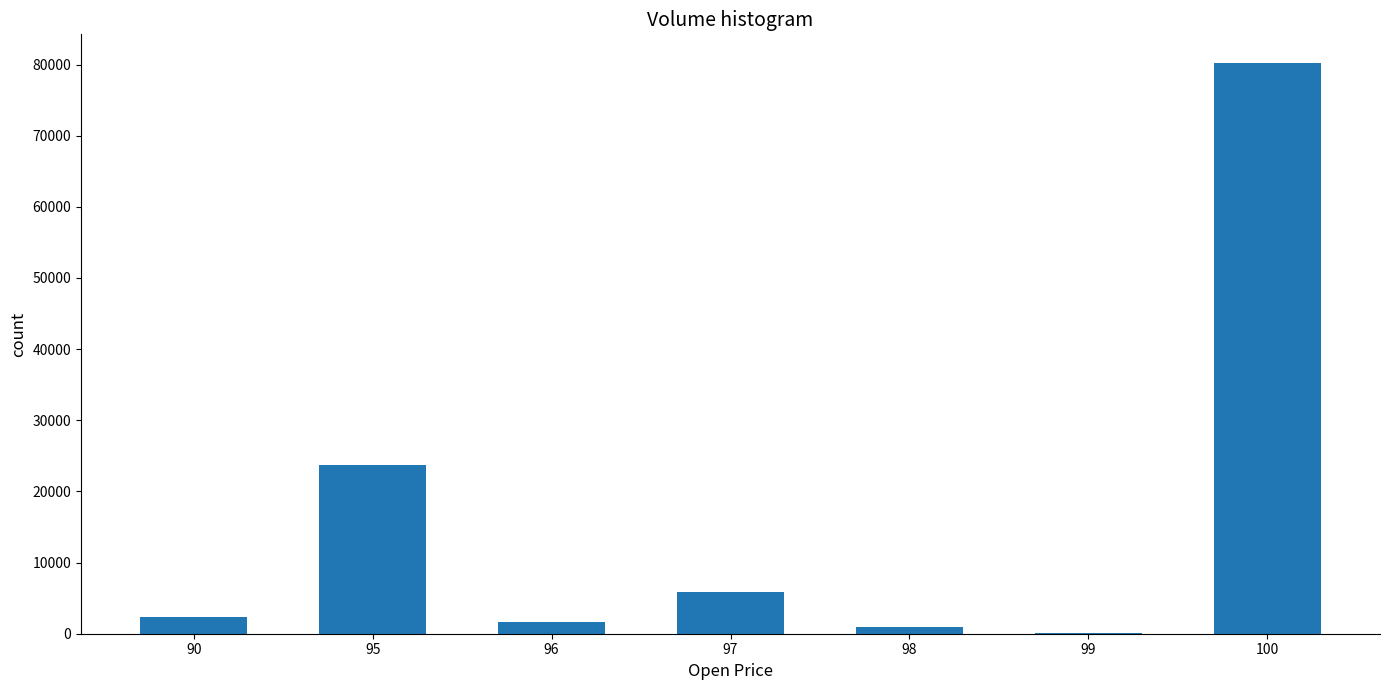

What is the sum of all values?

114796